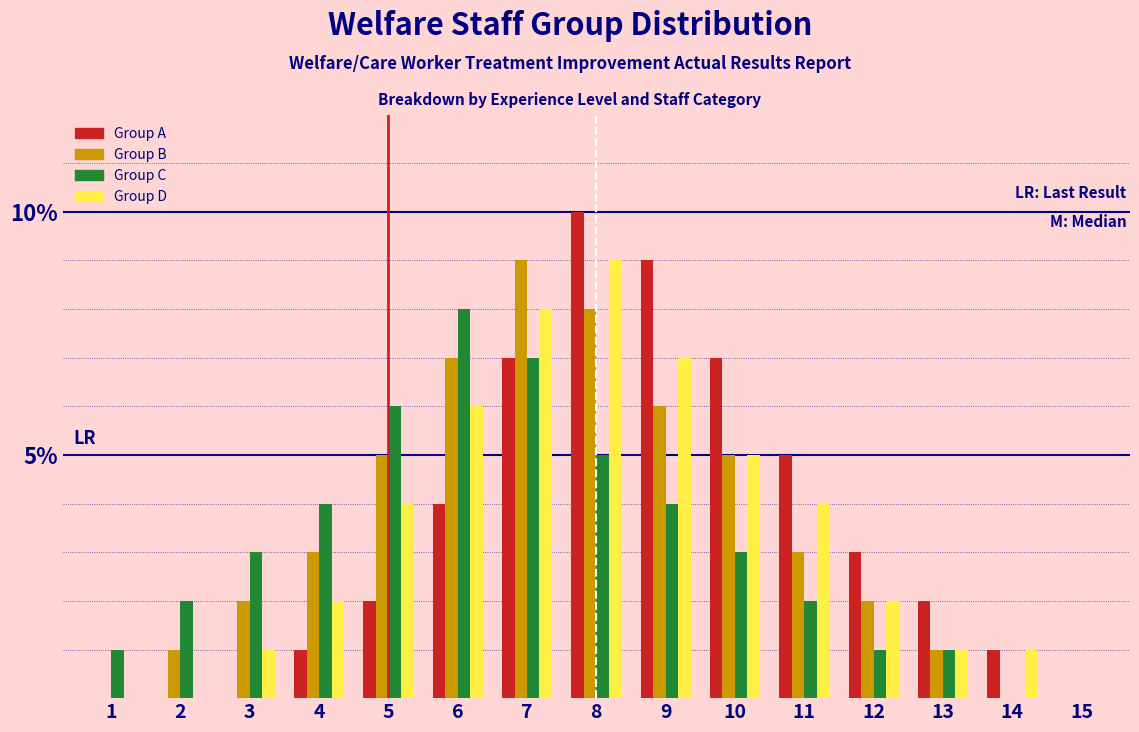

At which category is the sum across all series the highest?

8